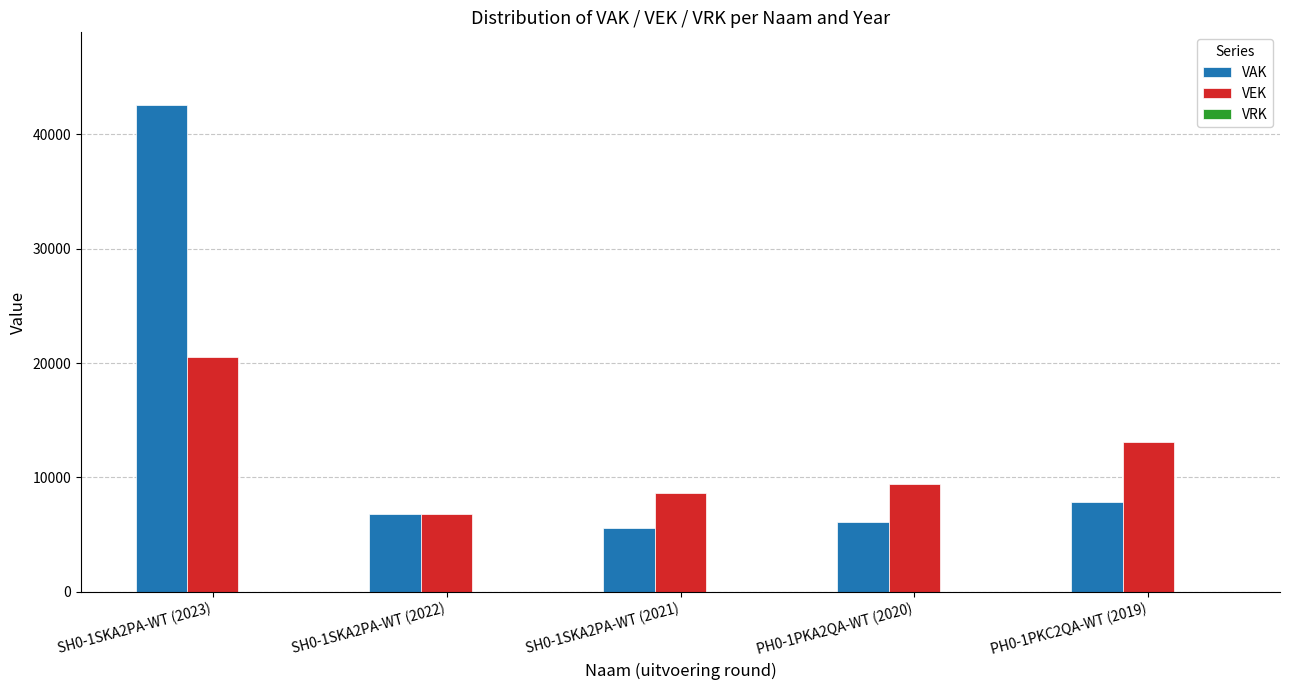

The VEK series shows 12414 at SH0-1SKA2PA-WT (2021). True or false?

False